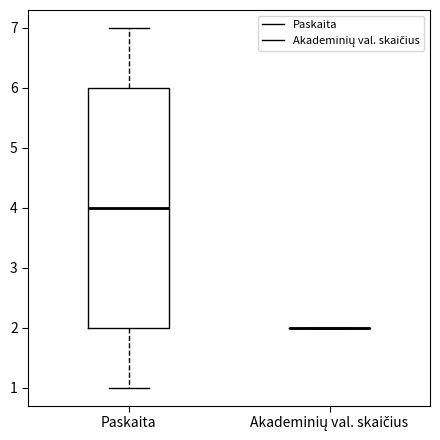

Where does the median line of the box for Paskaita sit on the y-axis? The values are not printed on the chart, so give them approximately, as read against the axis.

4